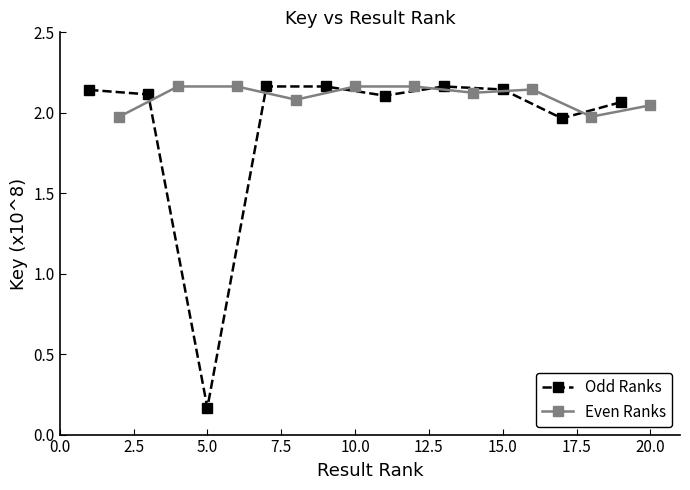

Which category has the lowest value in the Odd Ranks series?

5.0